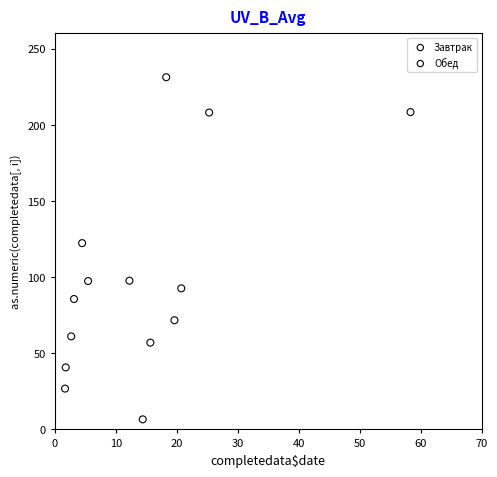

Which series reaches the maximum Y coordinate?

Обед